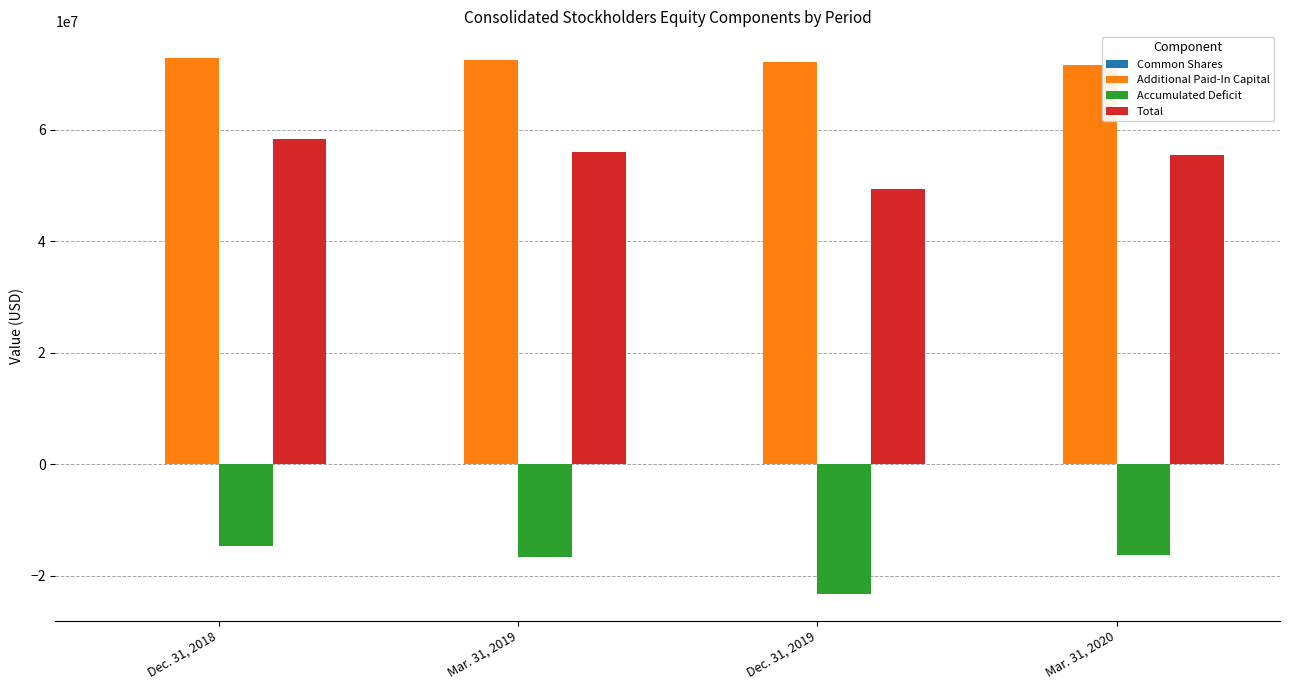

What is the maximum value for Total?

58331693